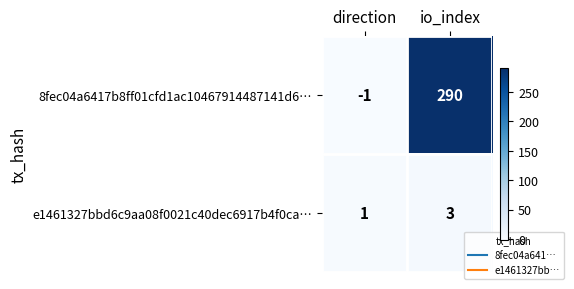

Rank the series by their average value, from highest to lowest.

8fec04a6417b8ff01cfd1ac10467914487141d6…, e1461327bbd6c9aa08f0021c40dec6917b4f0ca…